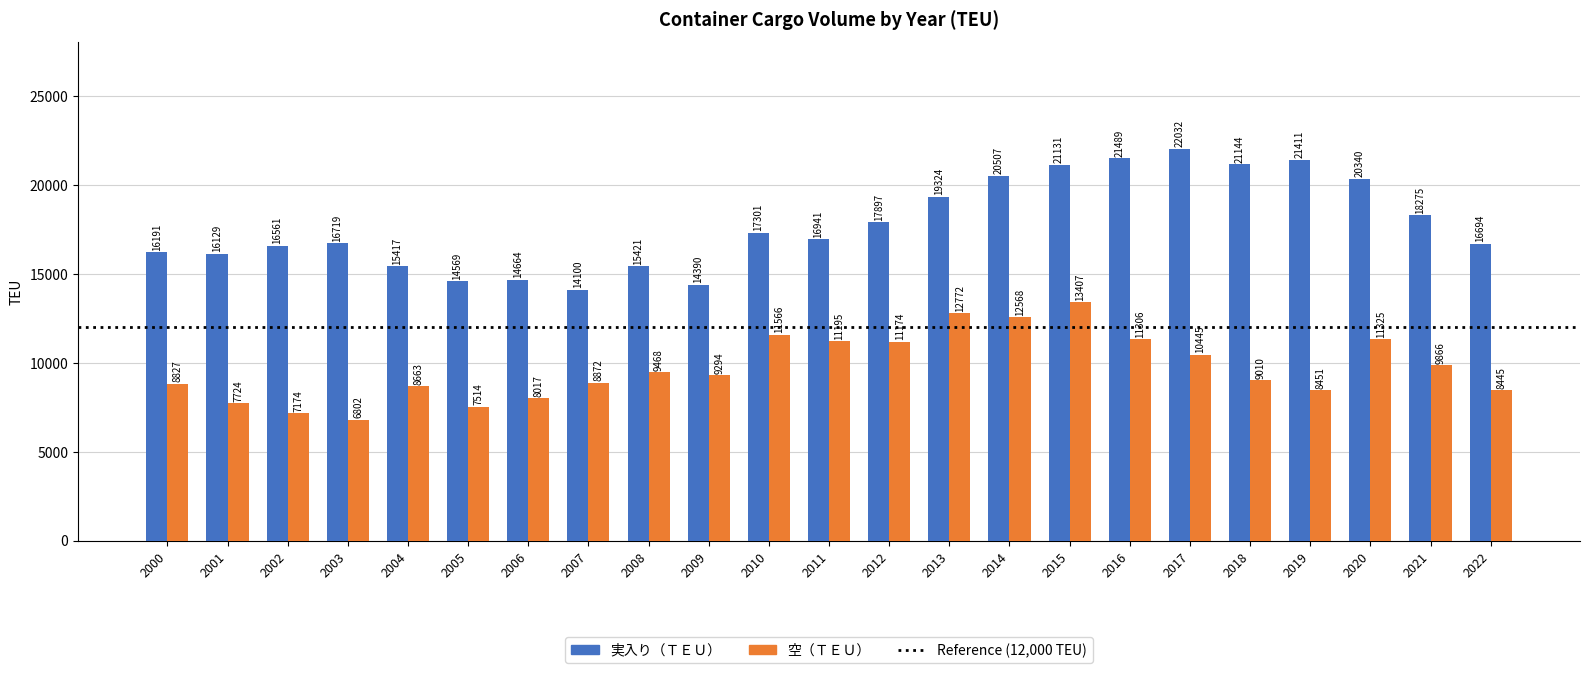

What is the average value of the 空（ＴＥＵ） series?

9734